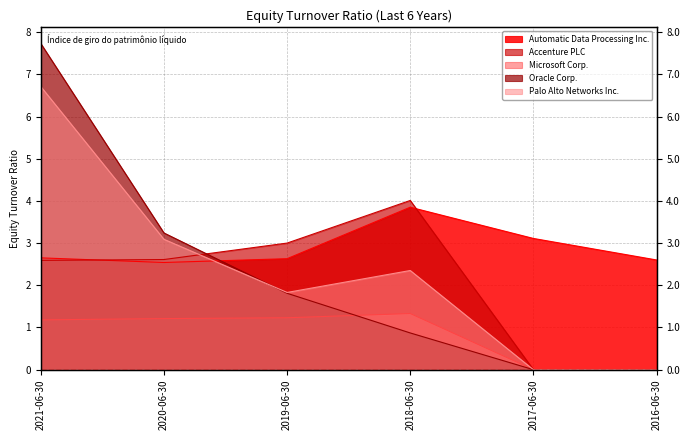

Which has a higher value, 2017-06-30 or 2019-06-30?

2017-06-30